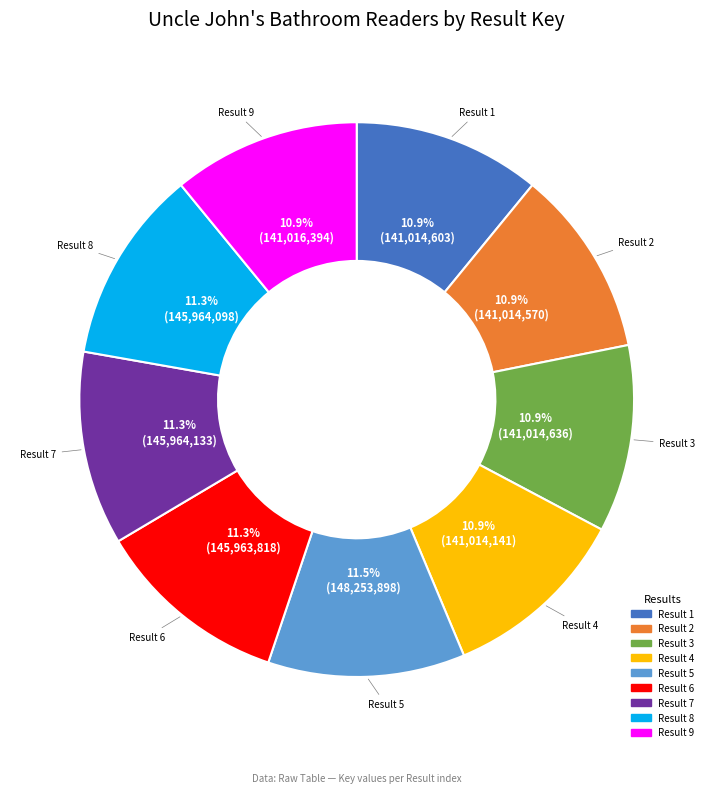

How much of the chart is everything except Result 8?

88.7%